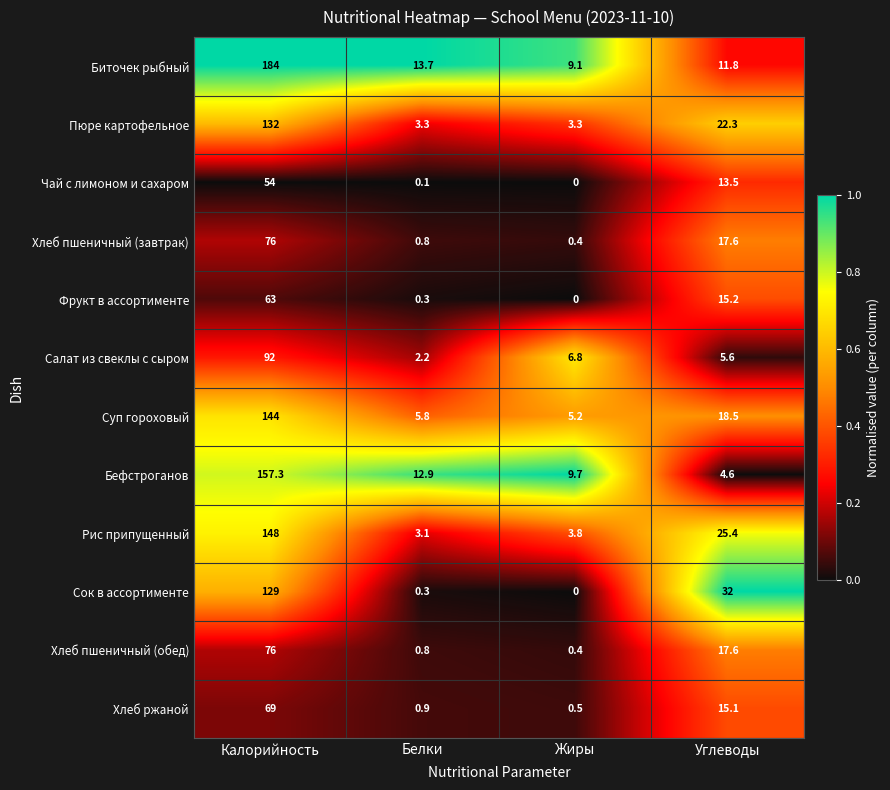

Is it true that Салат из свеклы с сыром equals 5.6 at Углеводы?

True